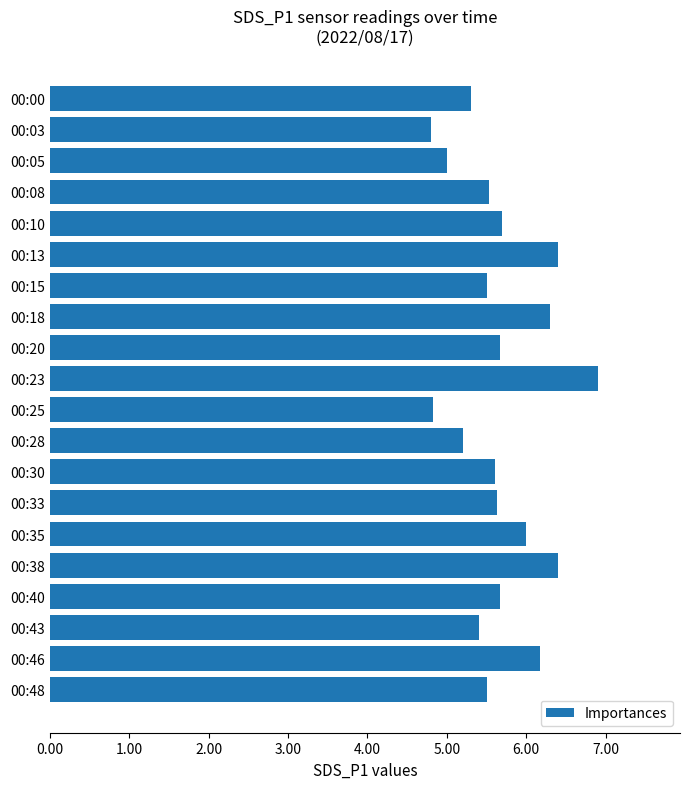

How many data points does each series have?

20